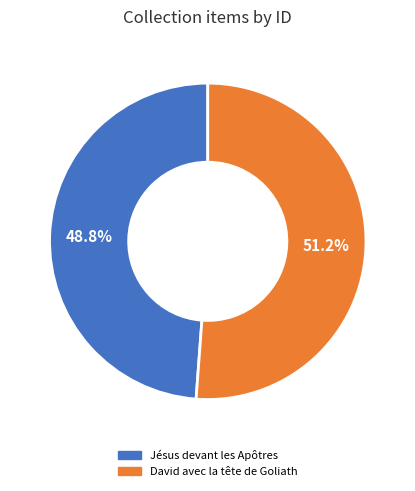

What percentage is the David avec la tête de Goliath slice, to the nearest percent?

51%